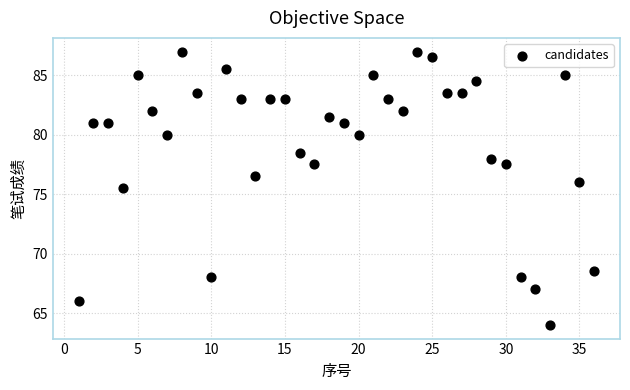

What is the range of X values (max minus min)?

35.0